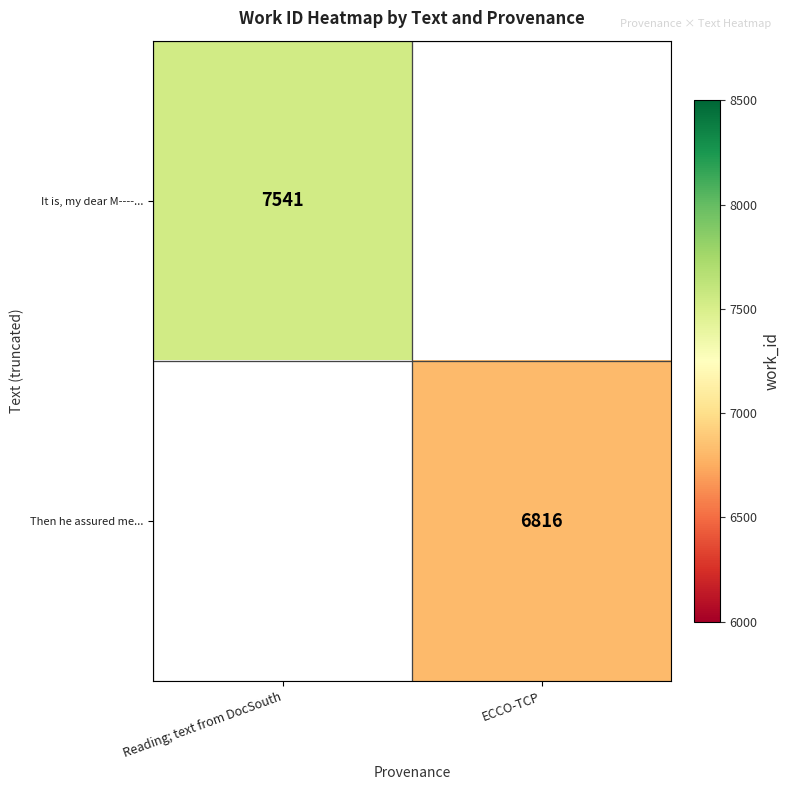

True or false: It is, my dear M----... has a value of 7541 at Reading; text from DocSouth.

True